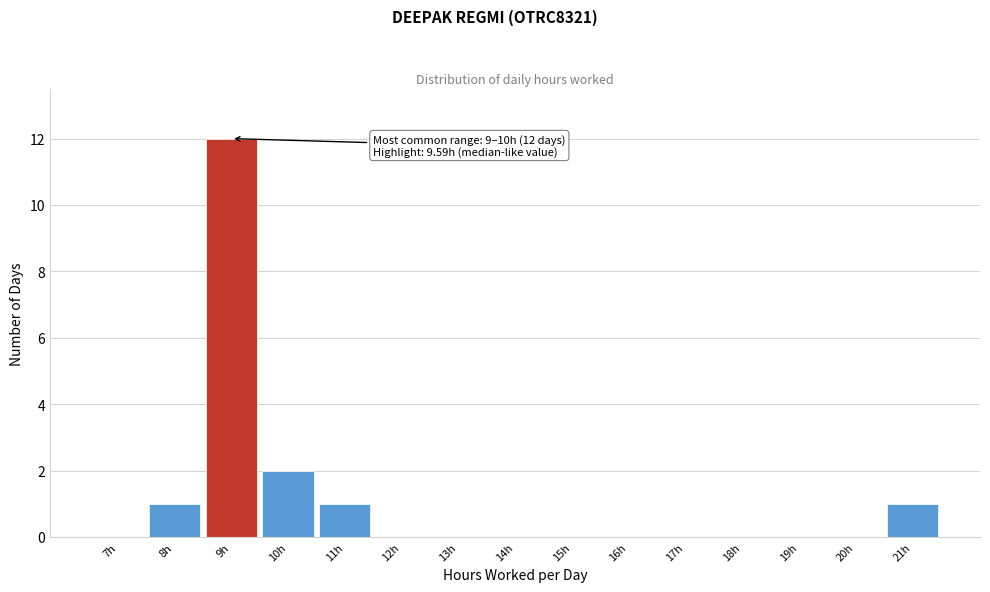

Reading left to right, list all the values displayed in this chart.

7h=0	8h=1	9h=12	10h=2	11h=1	12h=0	13h=0	14h=0	15h=0	16h=0	17h=0	18h=0	19h=0	20h=0	21h=1